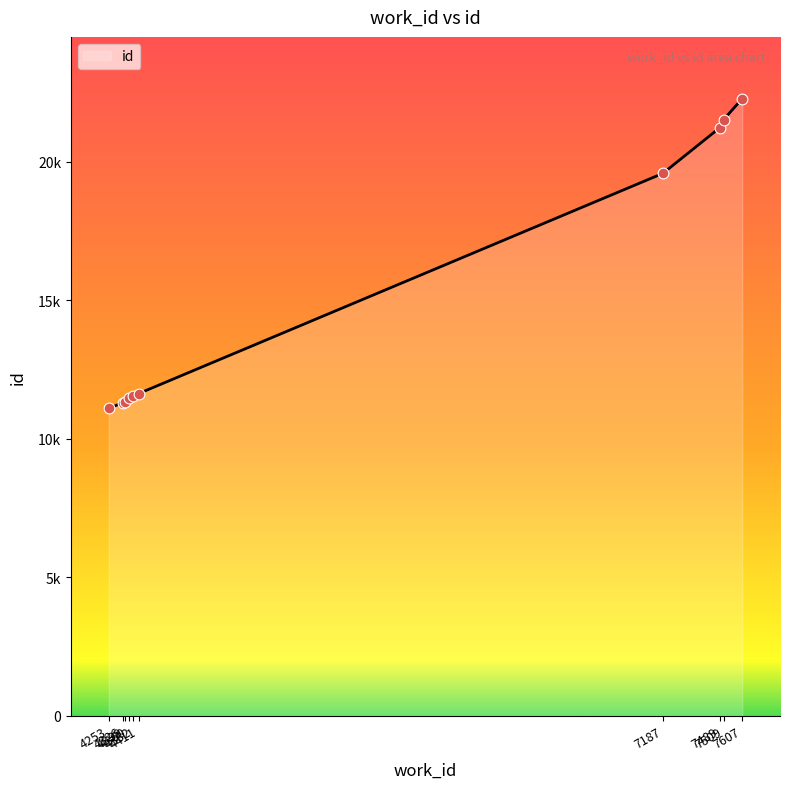

What is the change in value from 4326 to 7607?

+10978